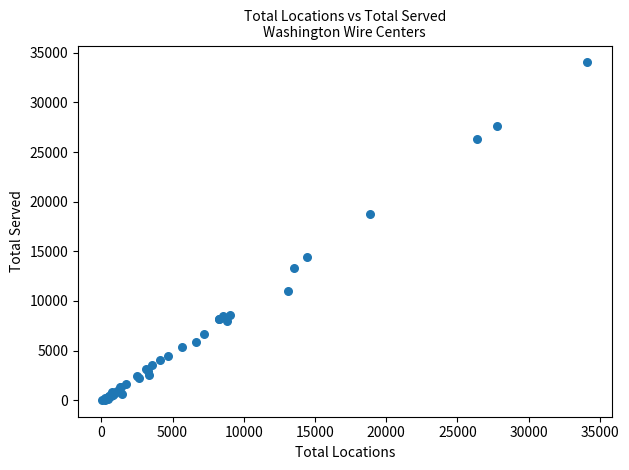

What Y value in the scatter plot is closest to 17035?

18723